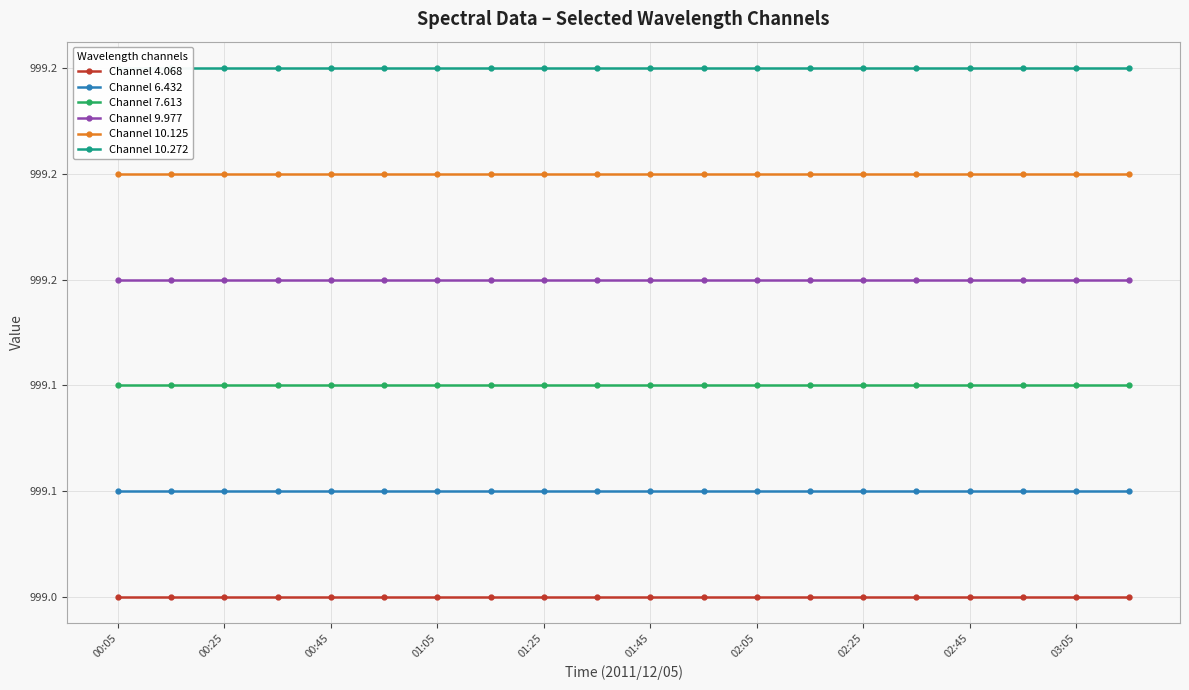

At which label does Channel 9.977 reach its peak?

00:05